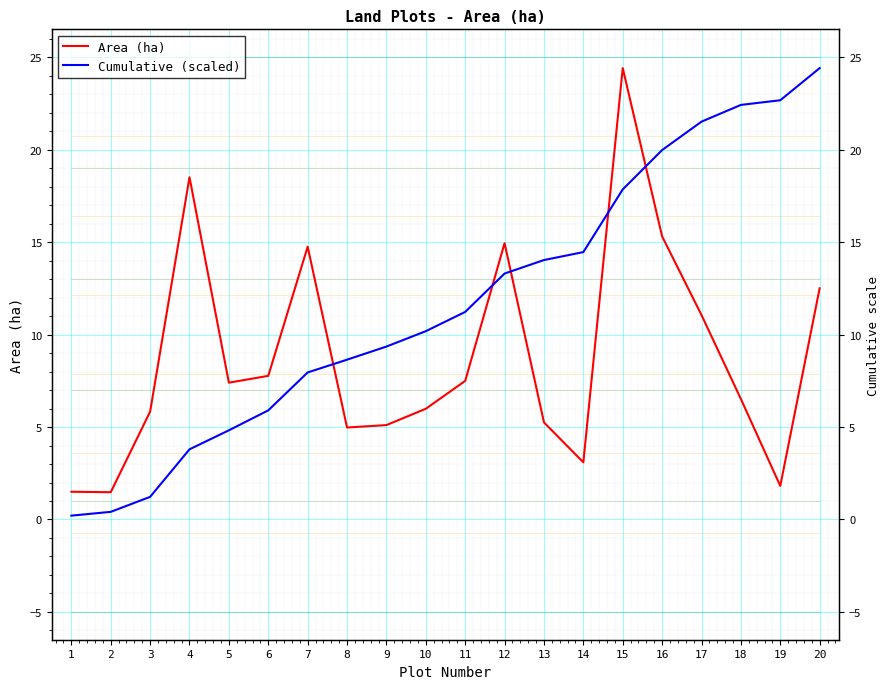

Which series has the largest range (max minus min)?

Cumulative (scaled)